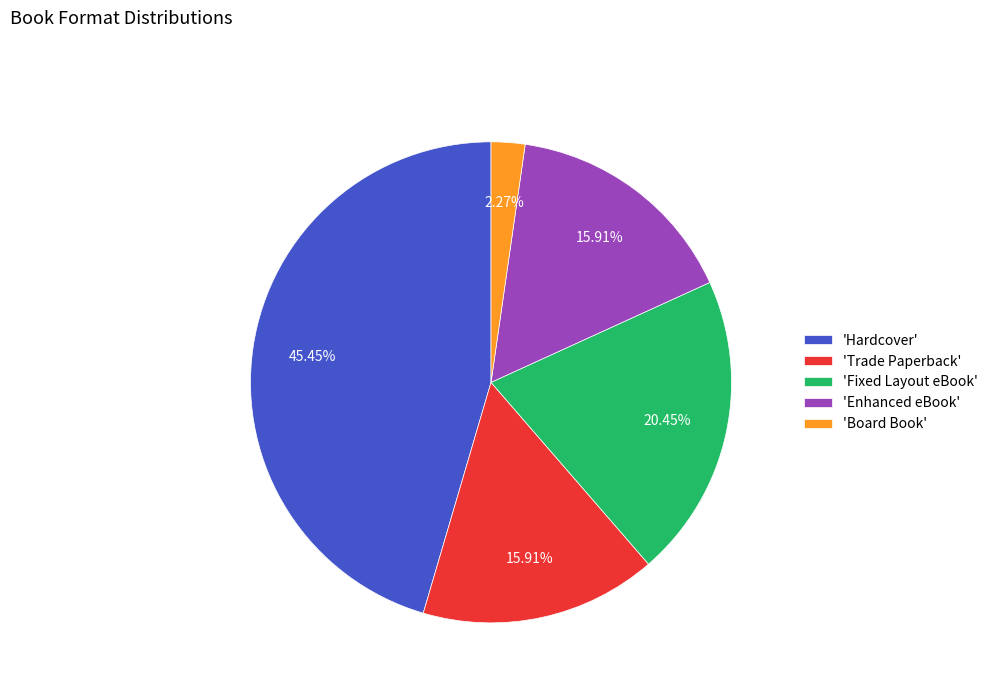

Which category has the biggest portion of the pie?

'Hardcover'